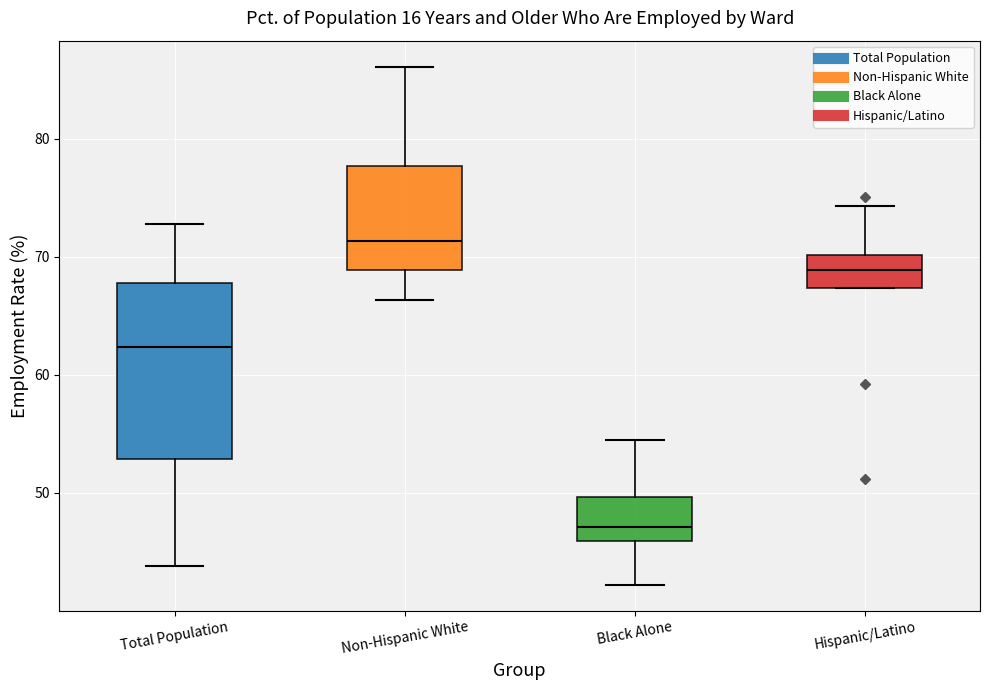

Reading left to right, read every box against the y-axis: the position of its median line, the range the box covers, and the ends of its whiskers. The values are not printed on the chart, so give them approximately, as read against the axis.

Total Population: median 62, box 53 to 68, whiskers 44 to 73
Non-Hispanic White: median 71, box 69 to 78, whiskers 66 to 86
Black Alone: median 47, box 46 to 50, whiskers 42 to 54
Hispanic/Latino: median 69, box 67 to 70, whiskers 67 to 74